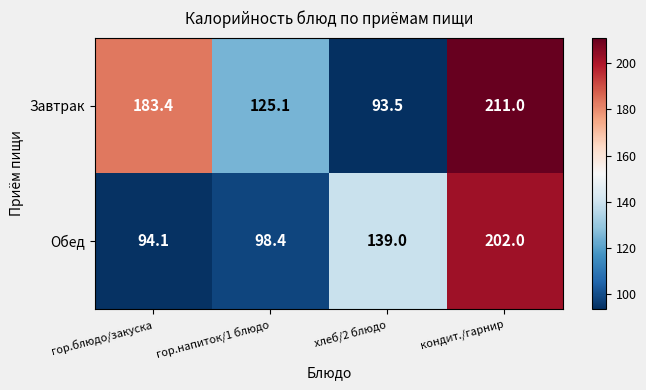

What is the difference between the Завтрак values at гор.блюдо/закуска and кондит./гарнир?

27.6